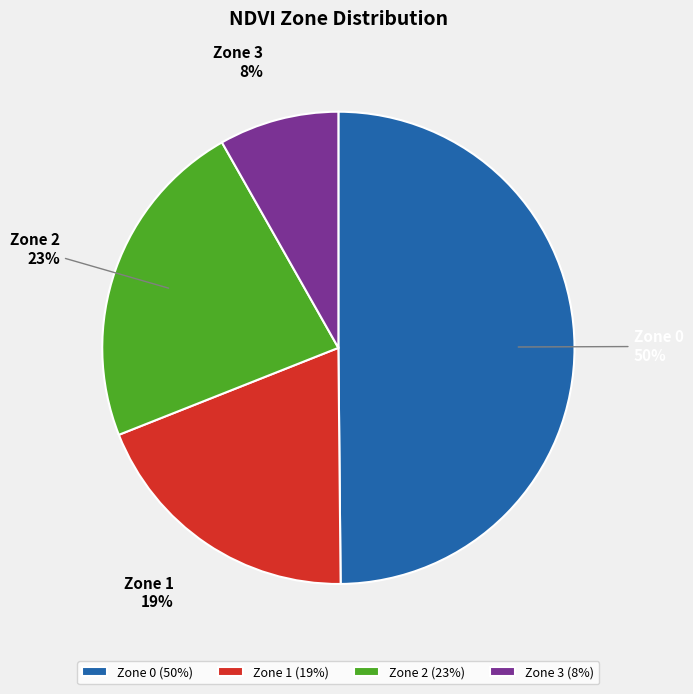

Which has a higher value, Zone 2 or Zone 1?

Zone 2